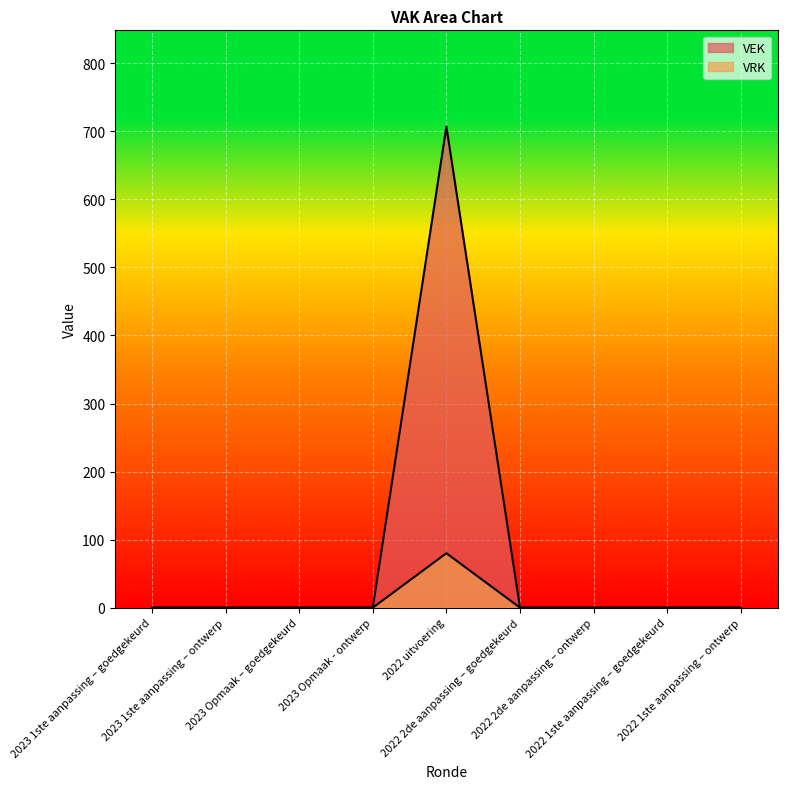

At 2022 1ste aanpassing – goedgekeurd, list the series in order from largest to smallest.

VEK, VRK